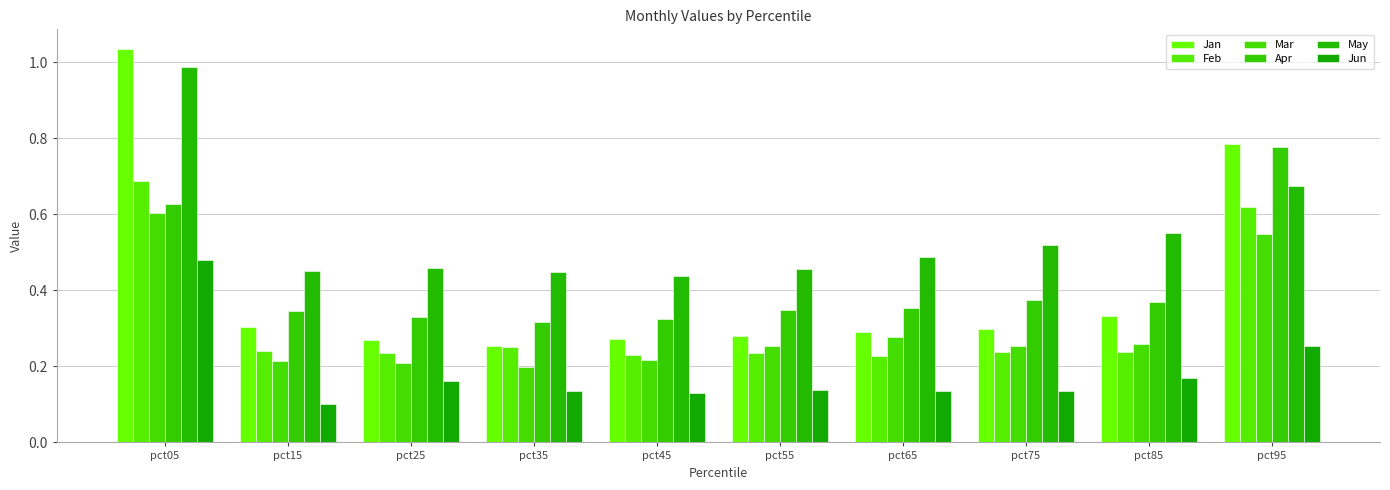

List the series in order of their peak value, lowest first.

Jun, Mar, Feb, Apr, May, Jan